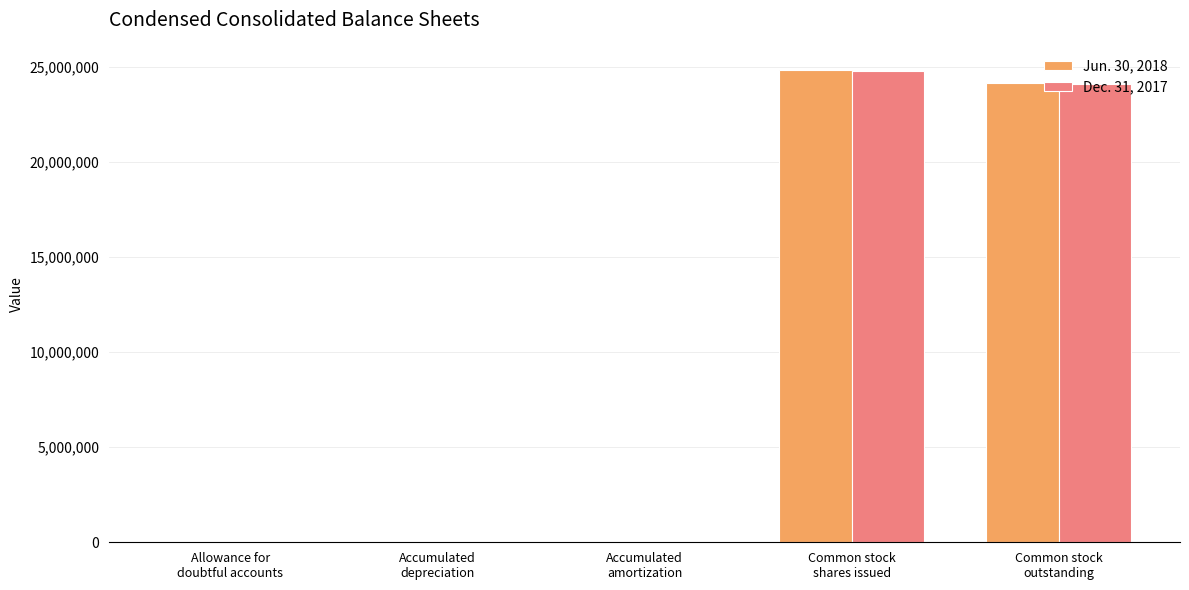

What is the maximum value shown in the chart?

24825891